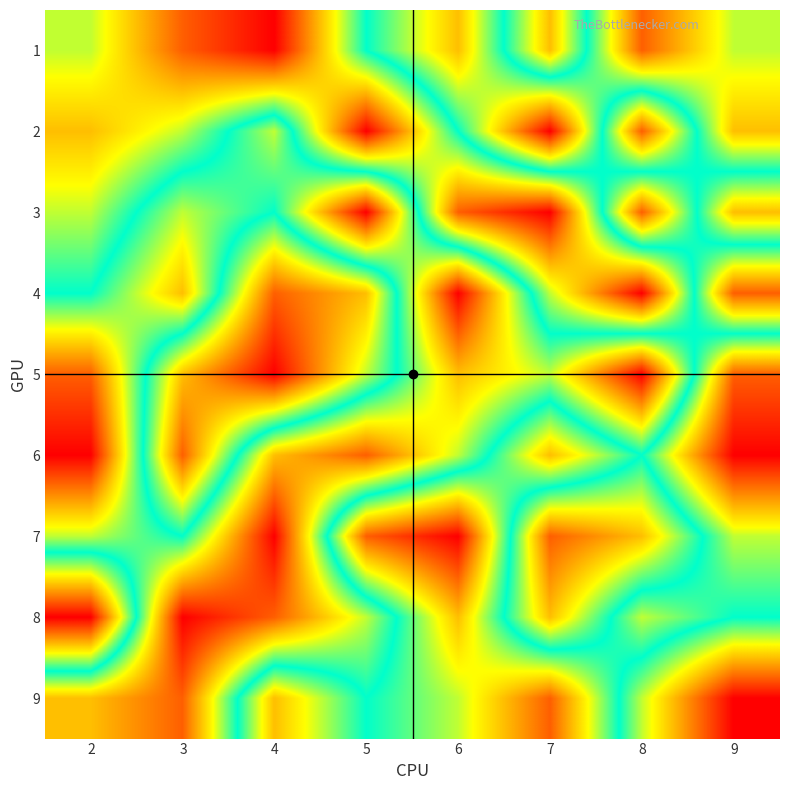

Which label corresponds to the largest value in the chart?

4